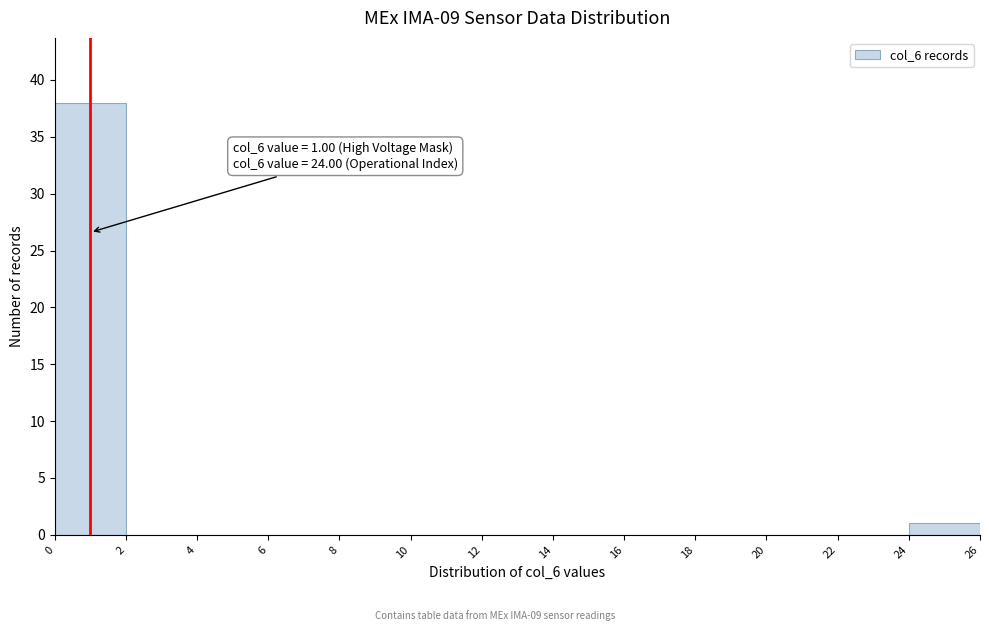

Over which range of the x-axis is the bar tallest?

0 to 2